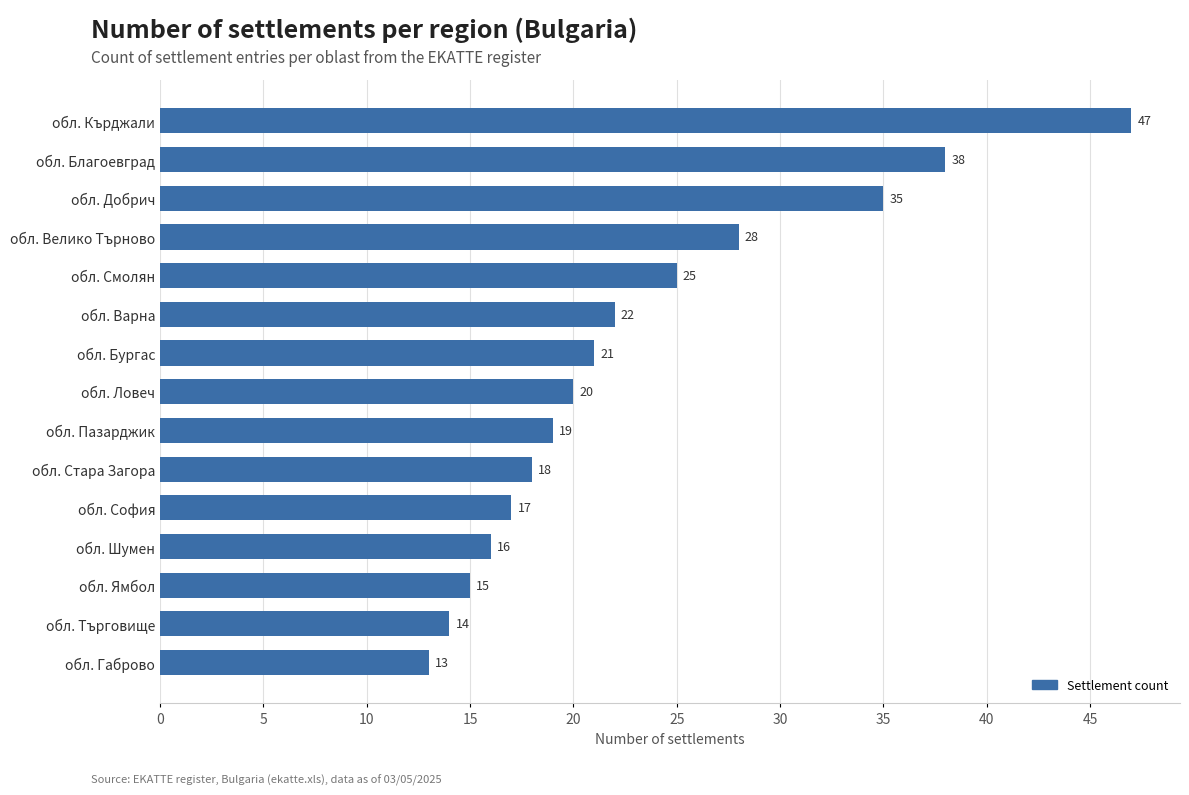

What is the maximum value shown in the chart?

47